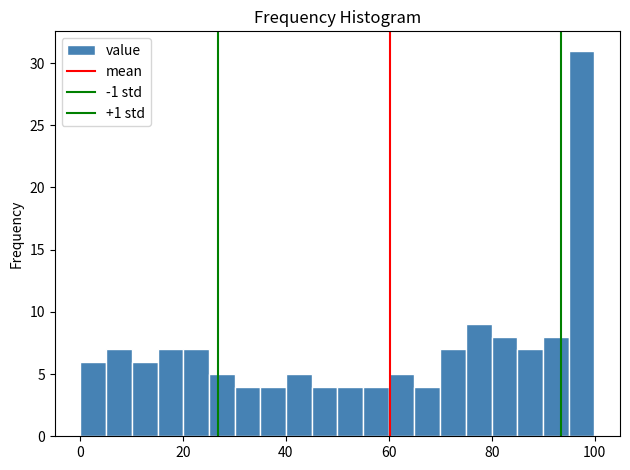

Read against the x-axis, roughly where is the centre of the tallest bar?

98